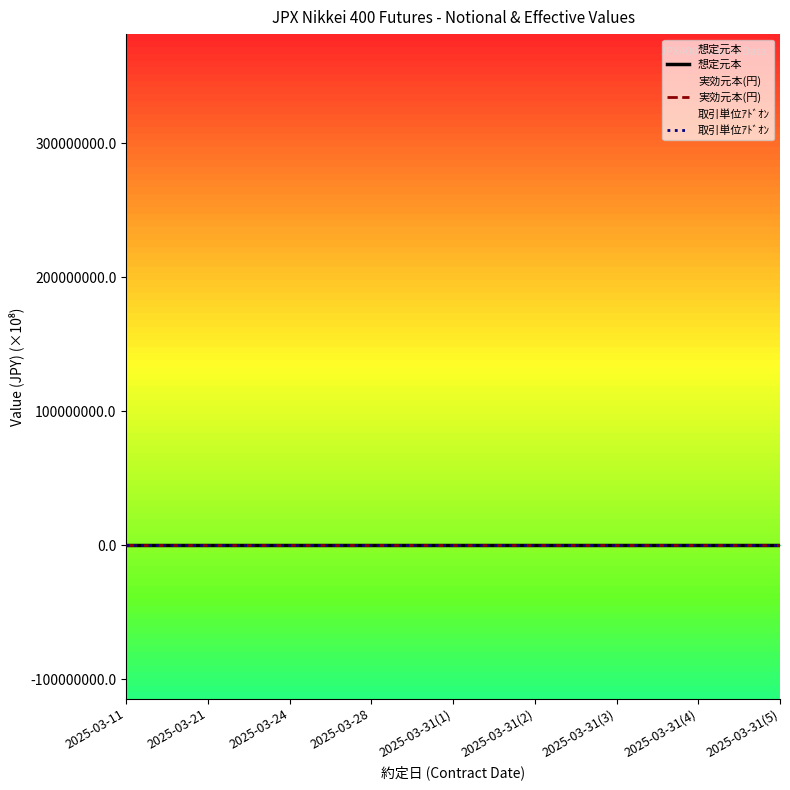

What is the label of the 7th point from the right?

2025-03-24